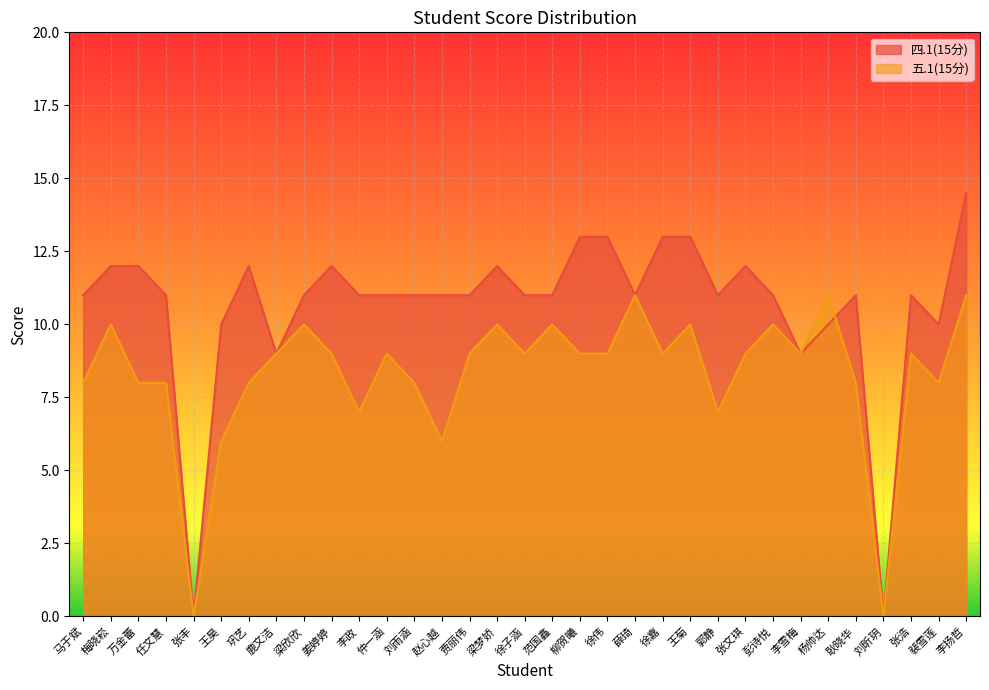

Is the value of 四.1(15分) at 梁梦娇 greater than the value of 五.1(15分) at 仲一涵?

Yes